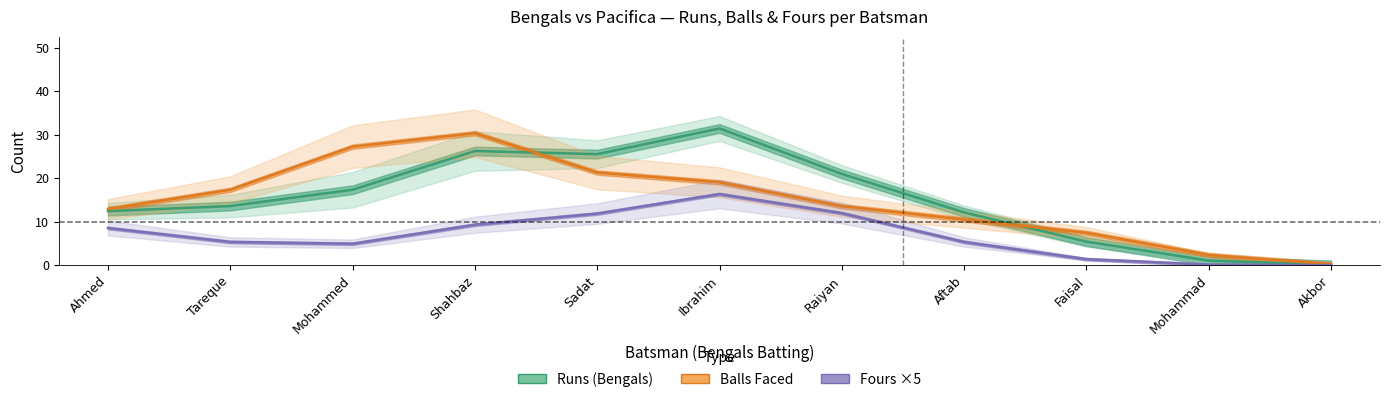

Is it true that Balls Faced equals 0.2 at Akbor?

True